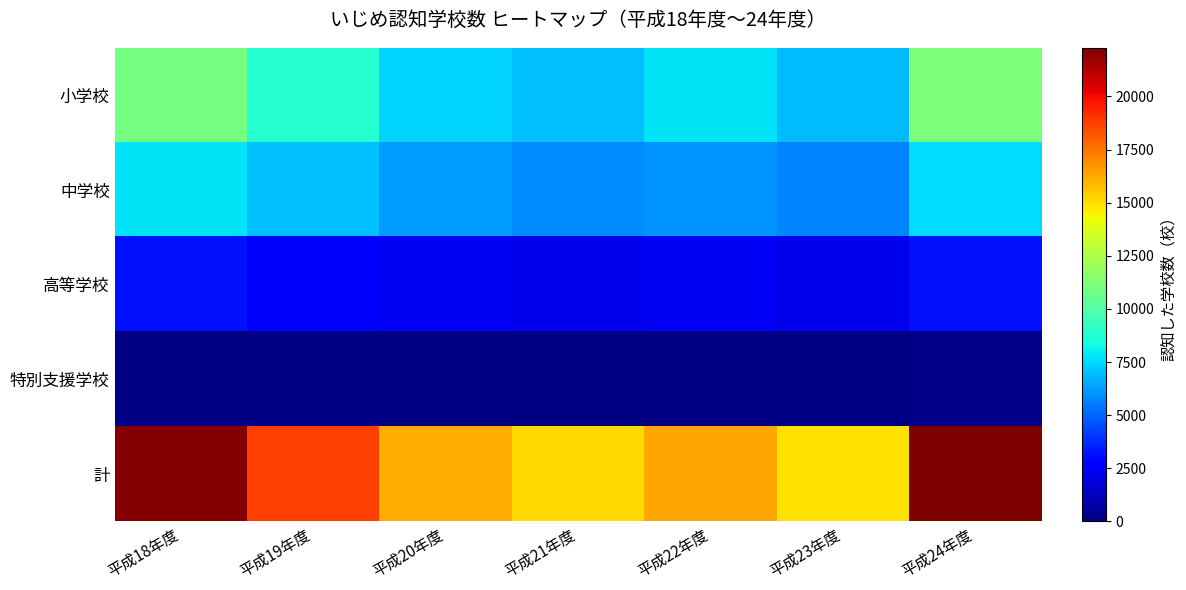

Which has a higher value, 平成20年度 or 平成21年度?

平成20年度